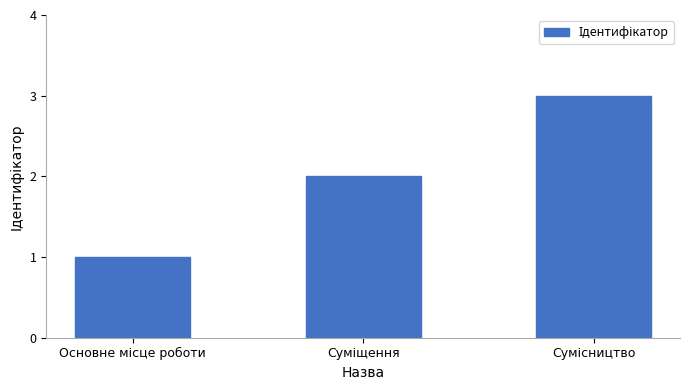

What is the sum of all values?

6